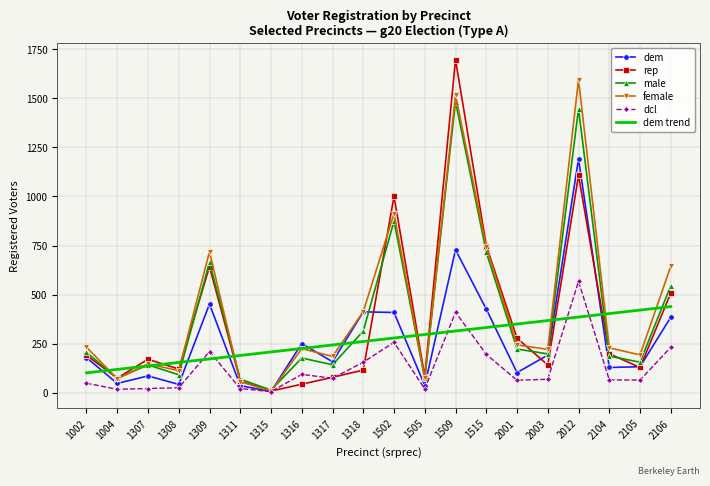

What is the highest value of the dem series?

1191.0